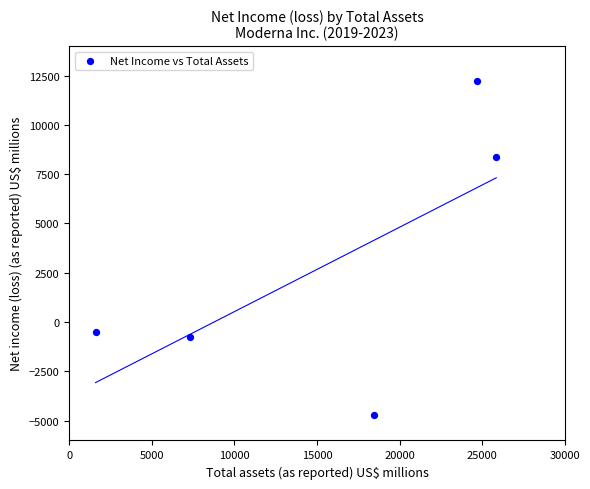

What Y value in the scatter plot is closest to 3744?

-514